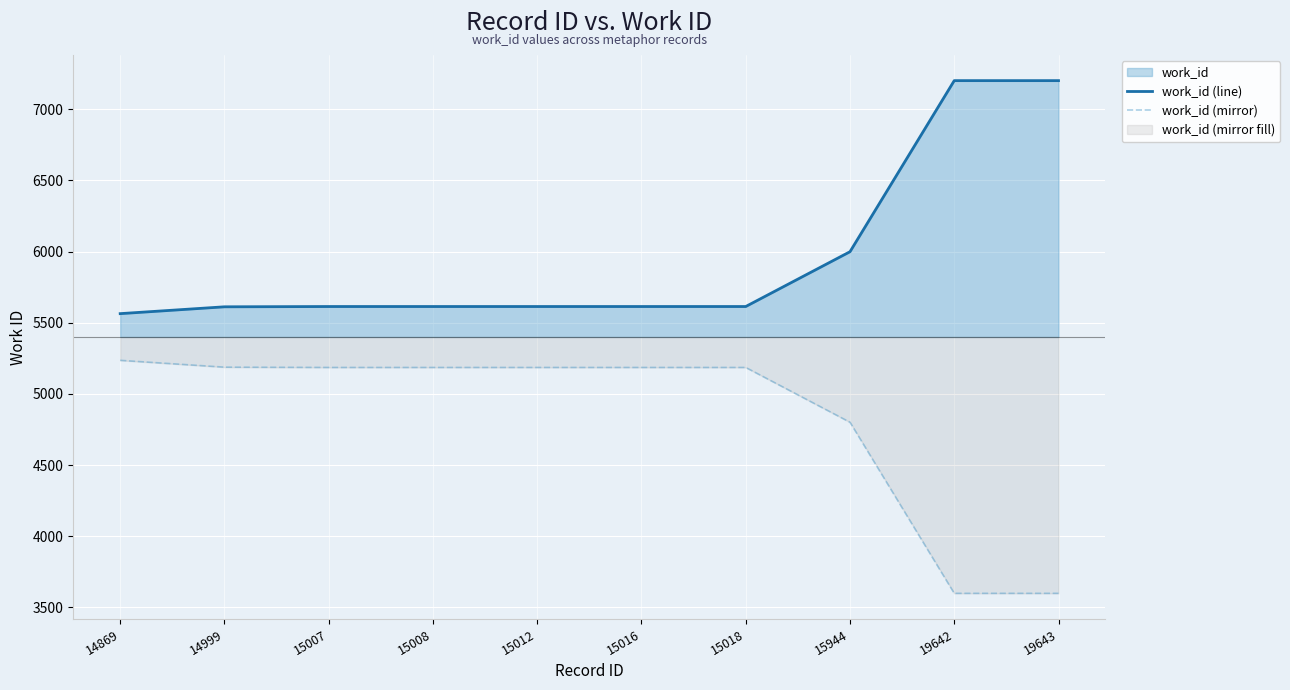

What is the maximum value shown in the chart?

7201